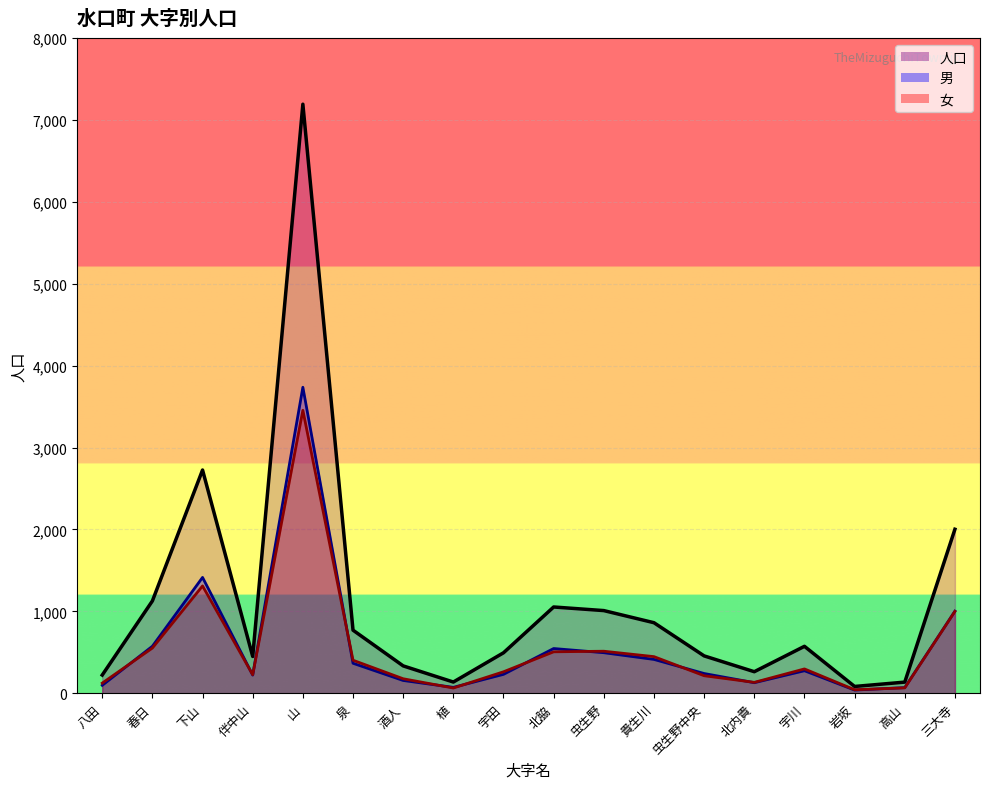

What is the difference between the maximum and minimum values in the 人口 series?

7107